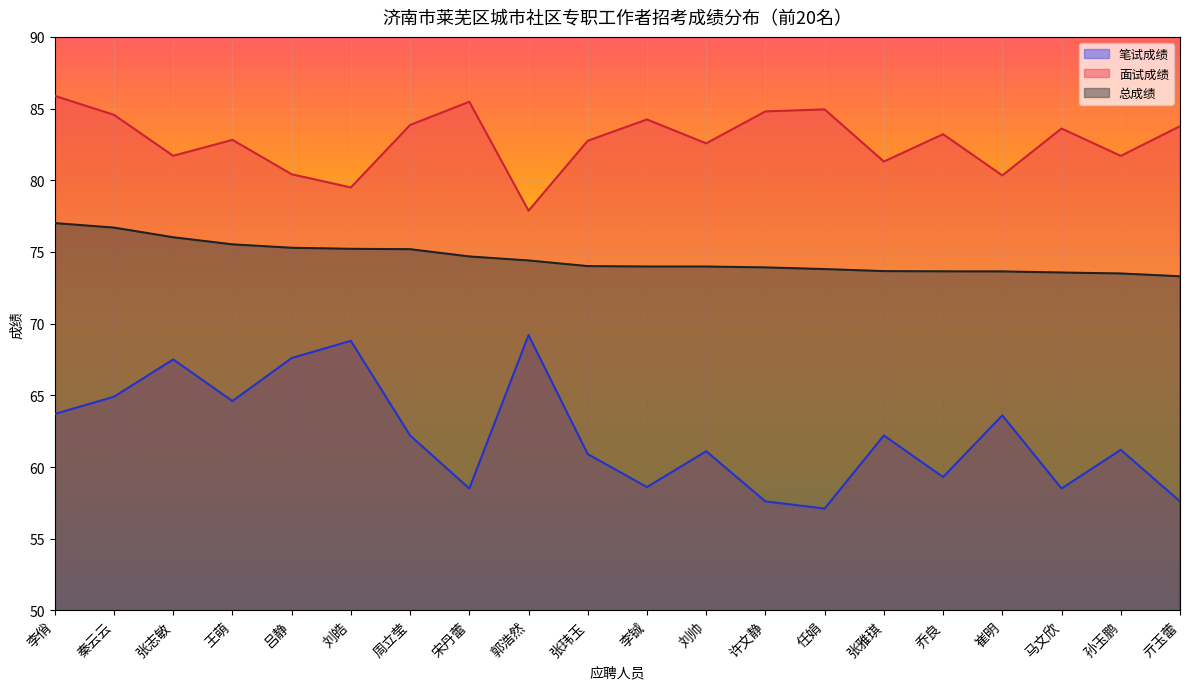

What is the difference between the 总成绩 values at 刘帅 and 李俏?

3.0